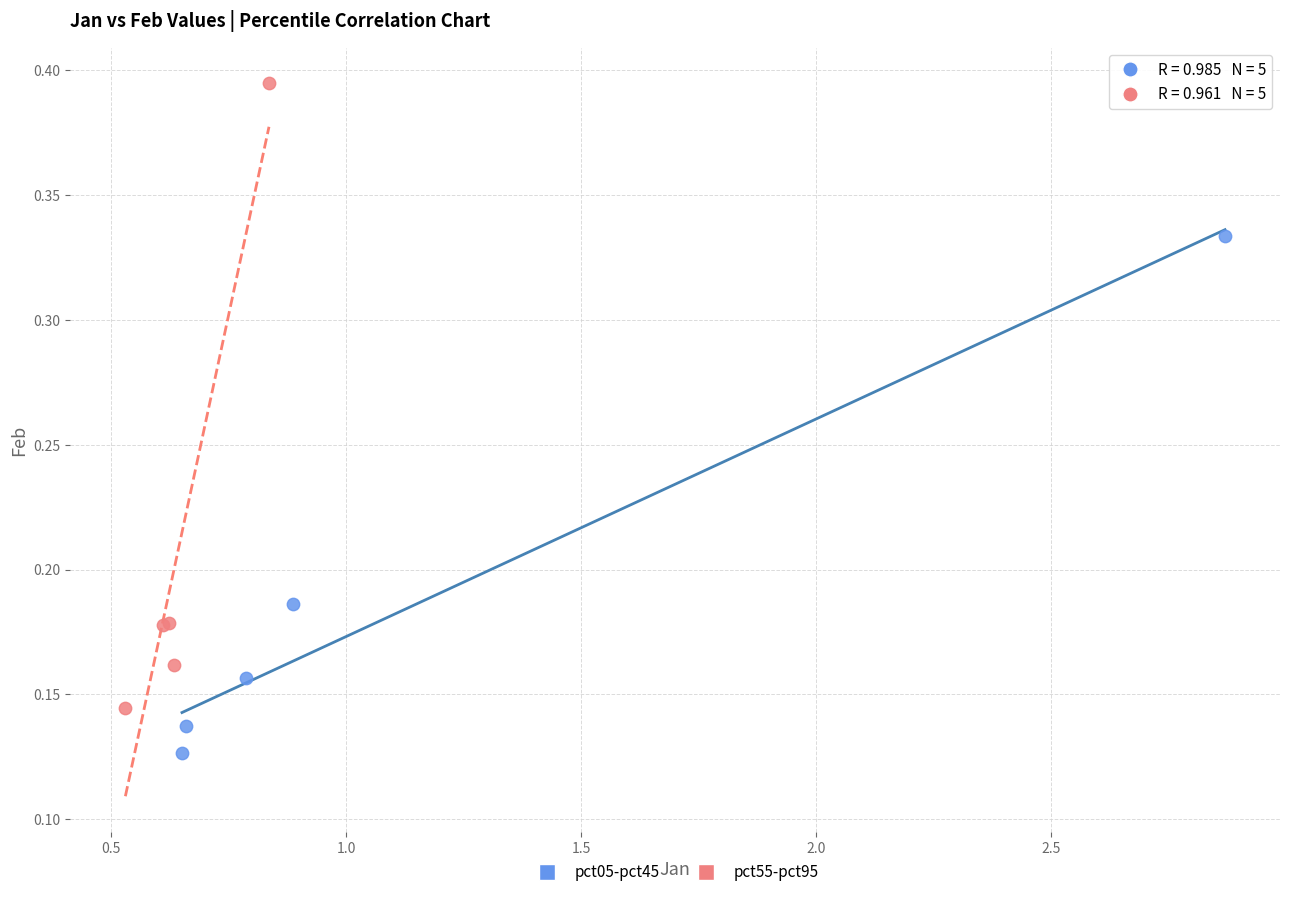

Which series contains the lowest Y value?

pct05-pct45